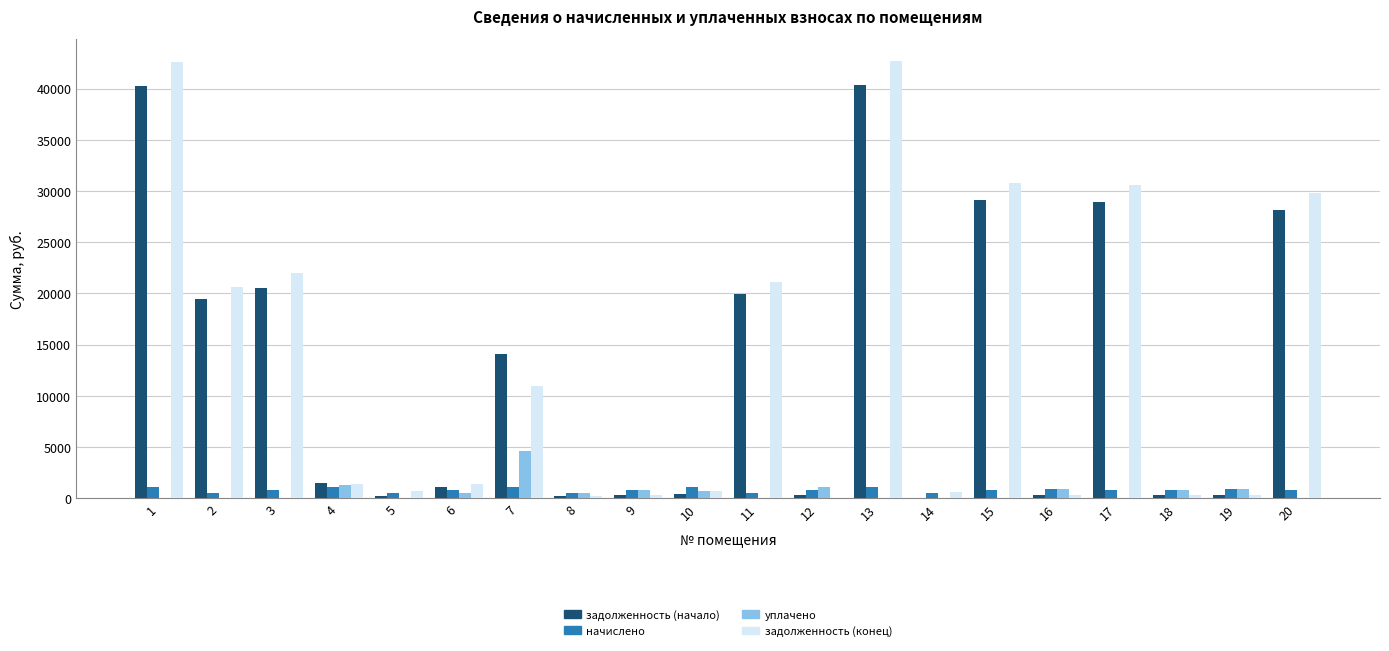

What are all the series names shown in the legend?

задолженность (начало), начислено, уплачено, задолженность (конец)